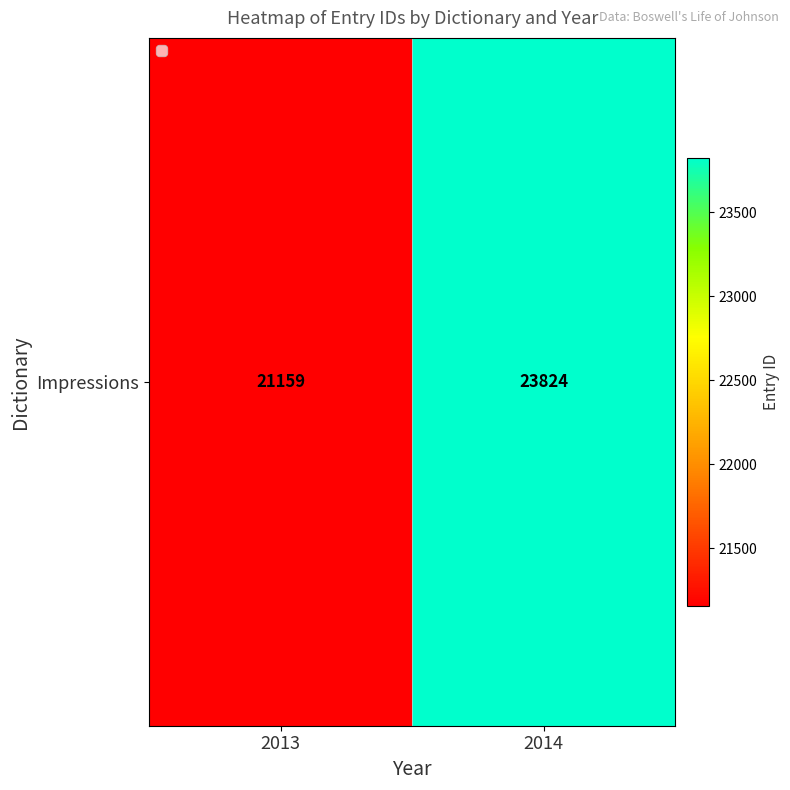

What is the difference between the maximum and minimum values?

2665